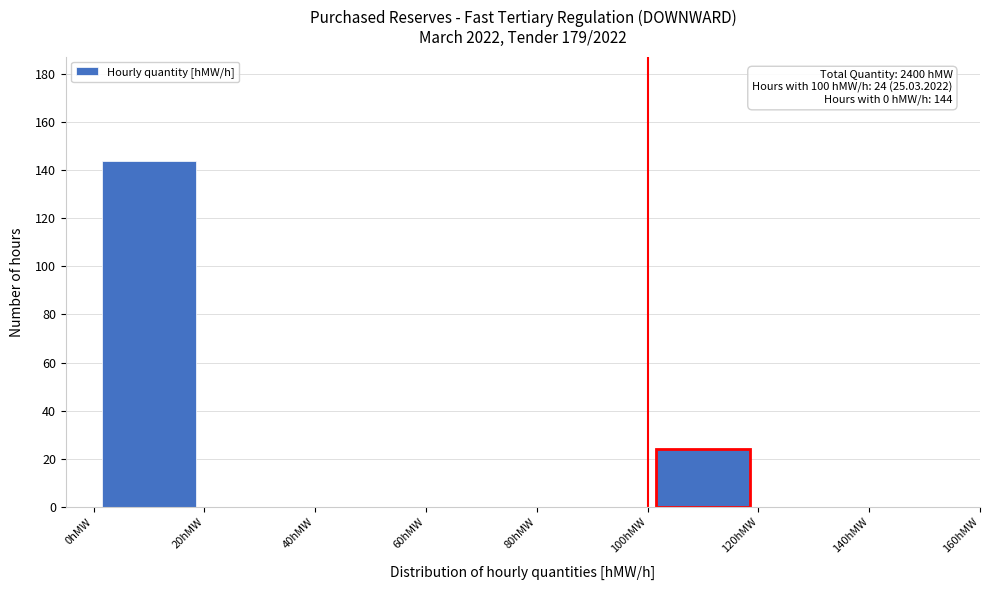

Over which range of the x-axis is the bar tallest?

0 to 20